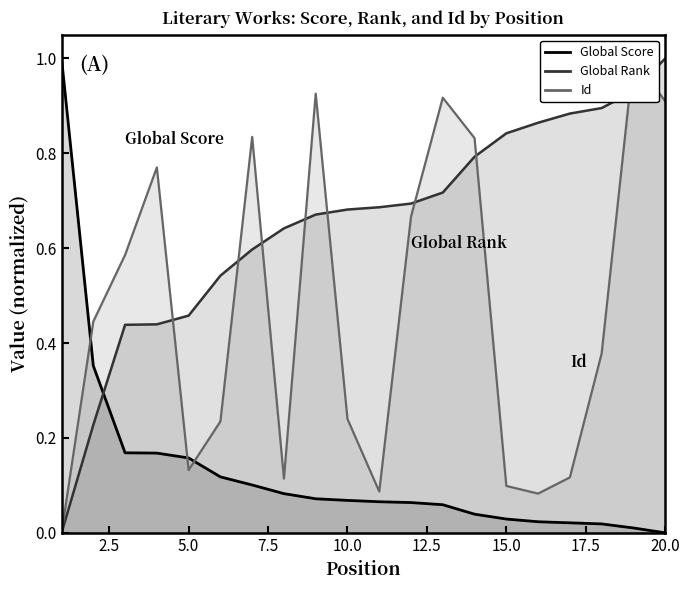

At how many categories does at least one series exceed 0?

20